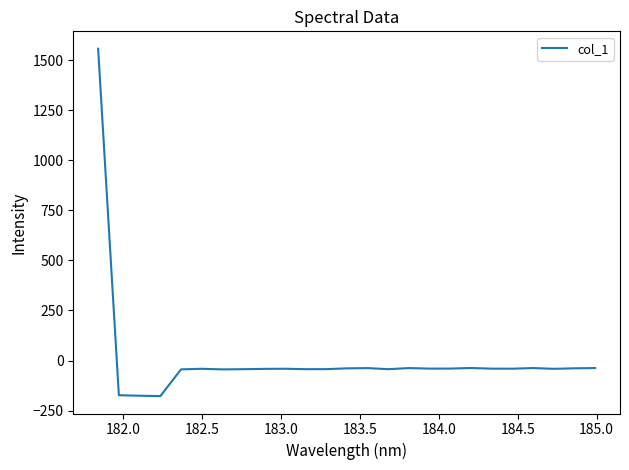

What is the difference between the maximum and minimum values?

1736.2